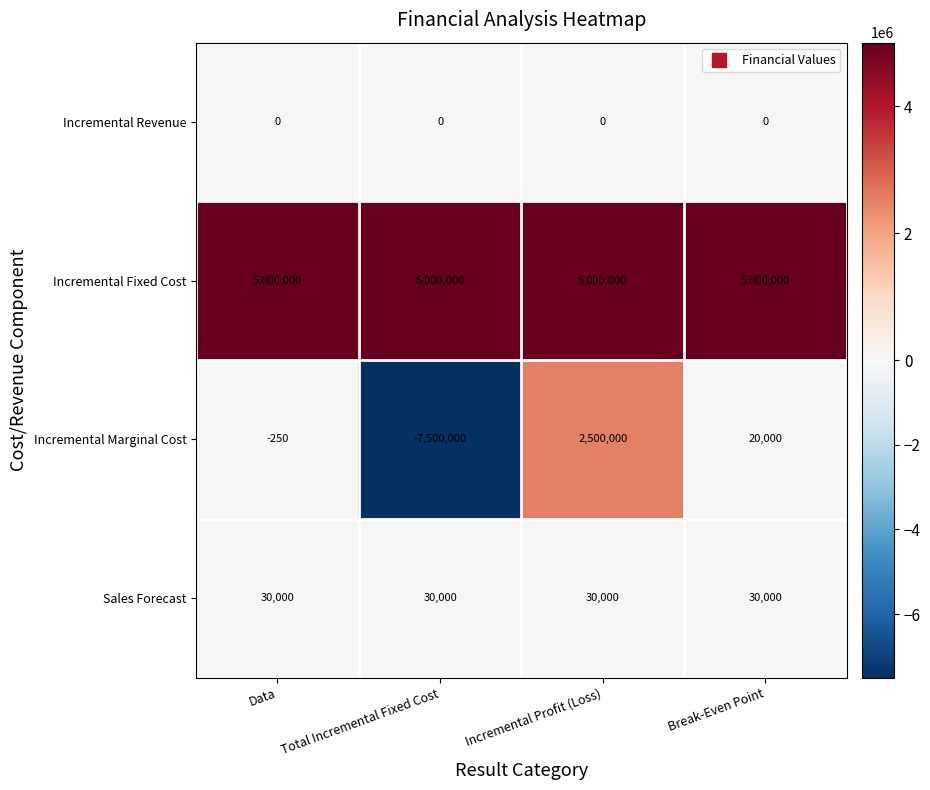

Reading left to right, list all the values displayed in this chart.

Incremental Revenue: 0	0	0	0
Incremental Fixed Cost: 5000000	5000000	5000000	5000000
Incremental Marginal Cost: -250	-7500000	2500000	20000
Sales Forecast: 30000	30000	30000	30000